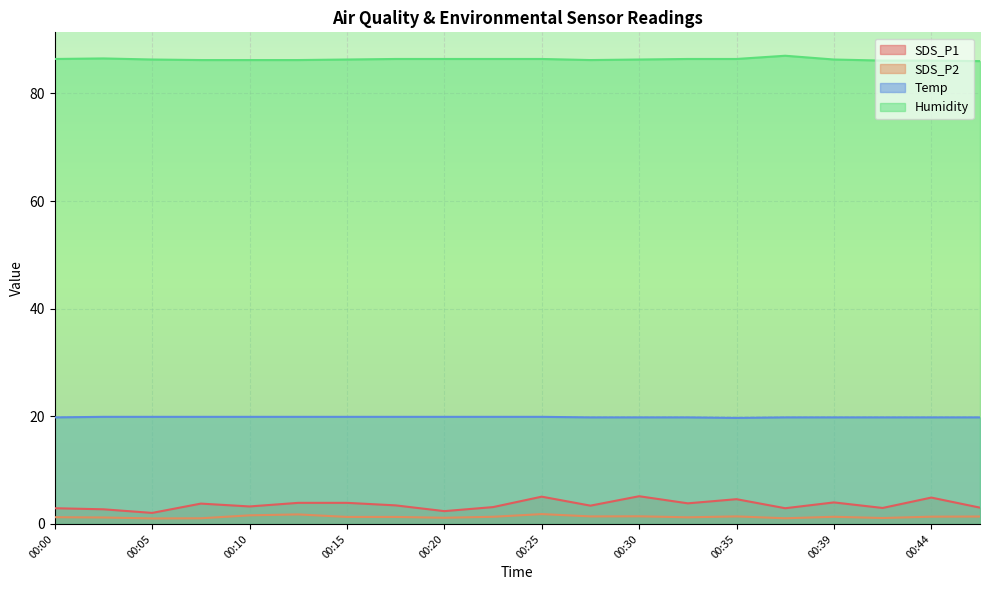

True or false: SDS_P1 and Temp cross at least once.

False